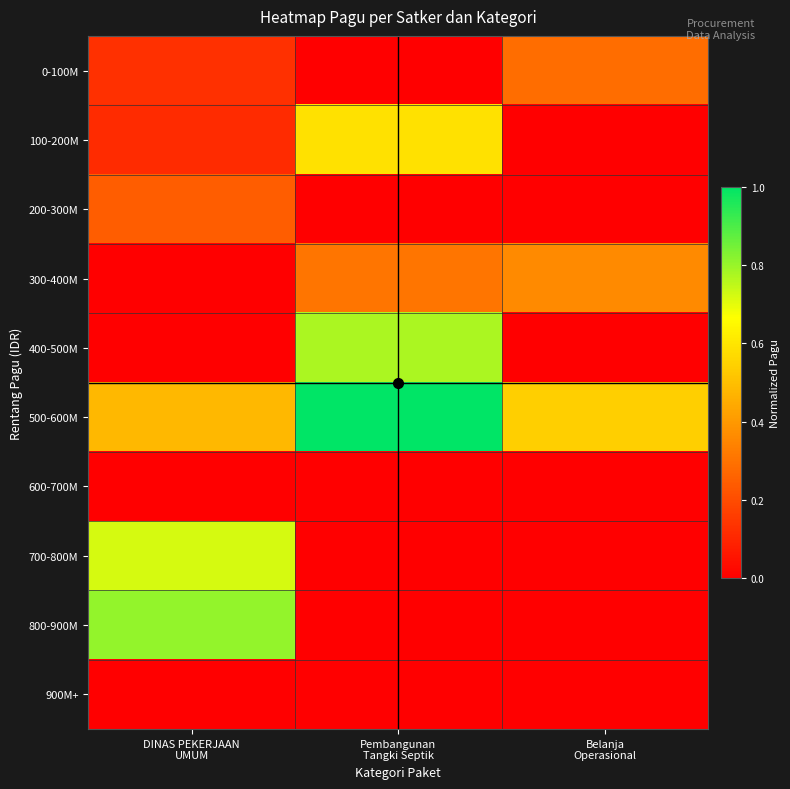

Reading left to right, transcribe all the data shown in this chart.

0-100M: DINAS PEKERJAAN
UMUM=0.1	Pembangunan
Tangki Septik=0.0	Belanja
Operasional=0.3
100-200M: DINAS PEKERJAAN
UMUM=0.1	Pembangunan
Tangki Septik=0.6	Belanja
Operasional=0.0
200-300M: DINAS PEKERJAAN
UMUM=0.2	Pembangunan
Tangki Septik=0.0	Belanja
Operasional=0.0
300-400M: DINAS PEKERJAAN
UMUM=0.0	Pembangunan
Tangki Septik=0.3	Belanja
Operasional=0.4
400-500M: DINAS PEKERJAAN
UMUM=0.0	Pembangunan
Tangki Septik=0.8	Belanja
Operasional=0.0
500-600M: DINAS PEKERJAAN
UMUM=0.5	Pembangunan
Tangki Septik=1.0	Belanja
Operasional=0.5
600-700M: DINAS PEKERJAAN
UMUM=0.0	Pembangunan
Tangki Septik=0.0	Belanja
Operasional=0.0
700-800M: DINAS PEKERJAAN
UMUM=0.7	Pembangunan
Tangki Septik=0.0	Belanja
Operasional=0.0
800-900M: DINAS PEKERJAAN
UMUM=0.8	Pembangunan
Tangki Septik=0.0	Belanja
Operasional=0.0
900M+: DINAS PEKERJAAN
UMUM=0.0	Pembangunan
Tangki Septik=0.0	Belanja
Operasional=0.0